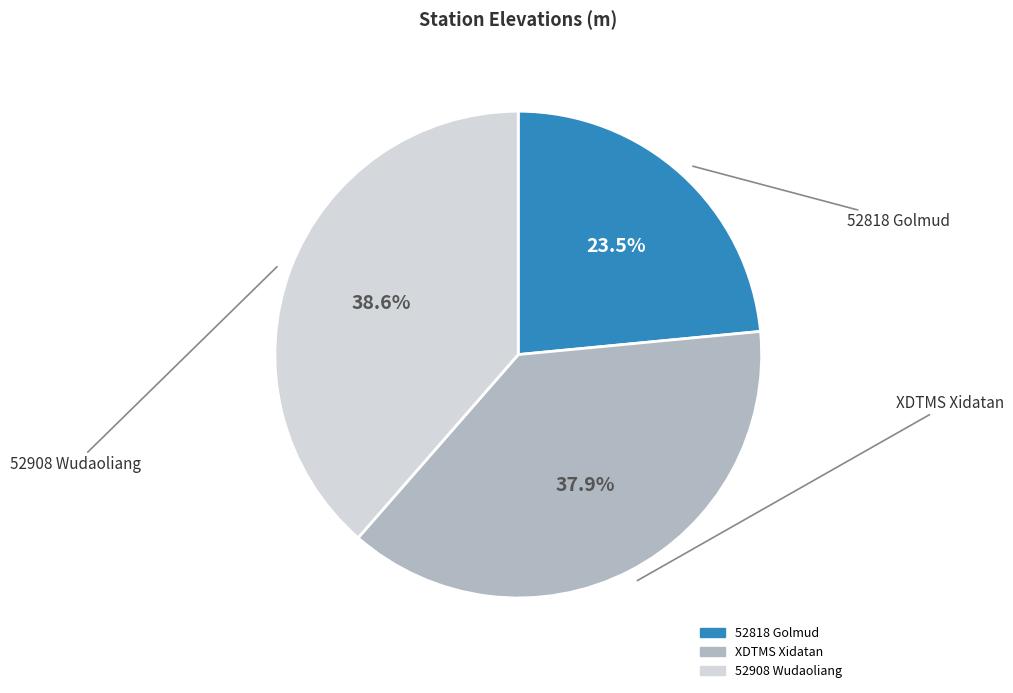

The 52908 Wudaoliang slice represents 39% of the pie. True or false?

True